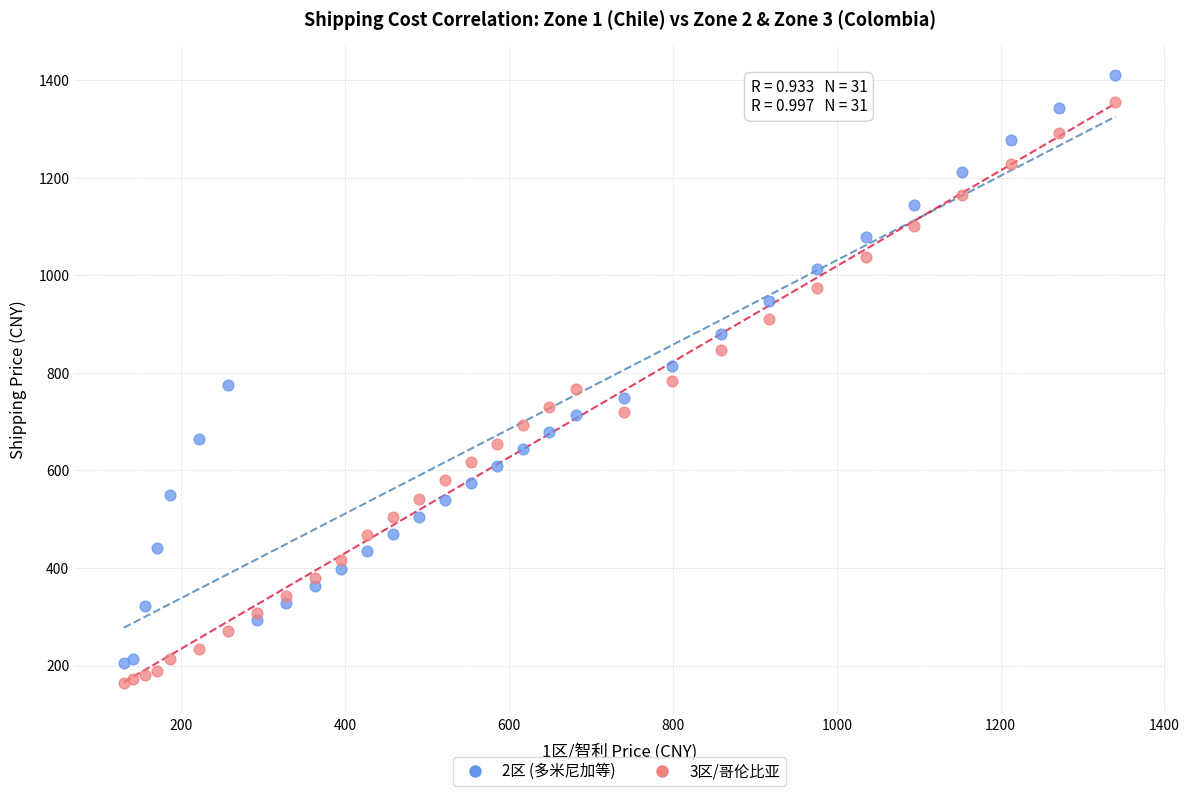

What is the X range (max minus min) for the scatter plot?

1210.5